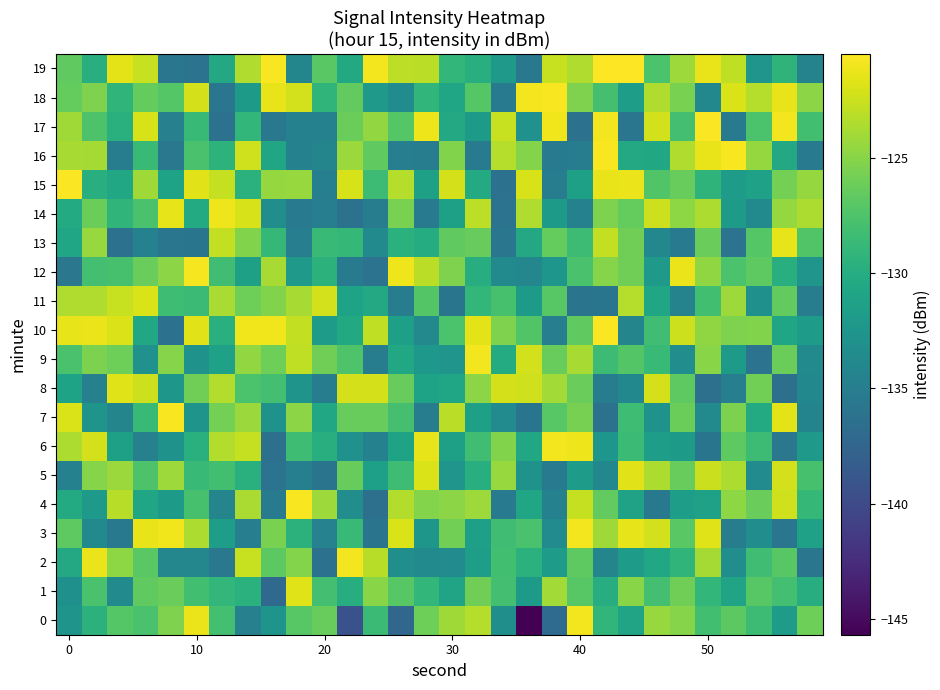

How many categories are shown in the chart?

30